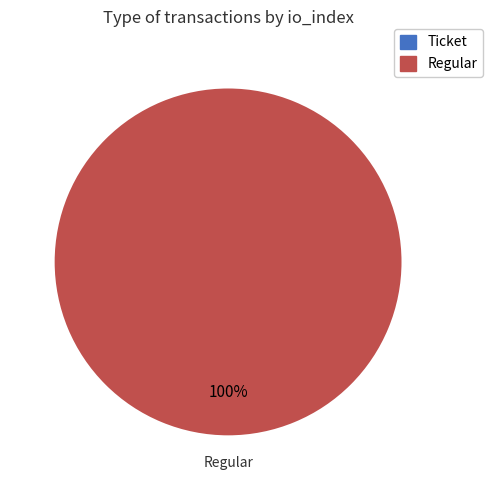

The Regular slice represents 100% of the pie. True or false?

True